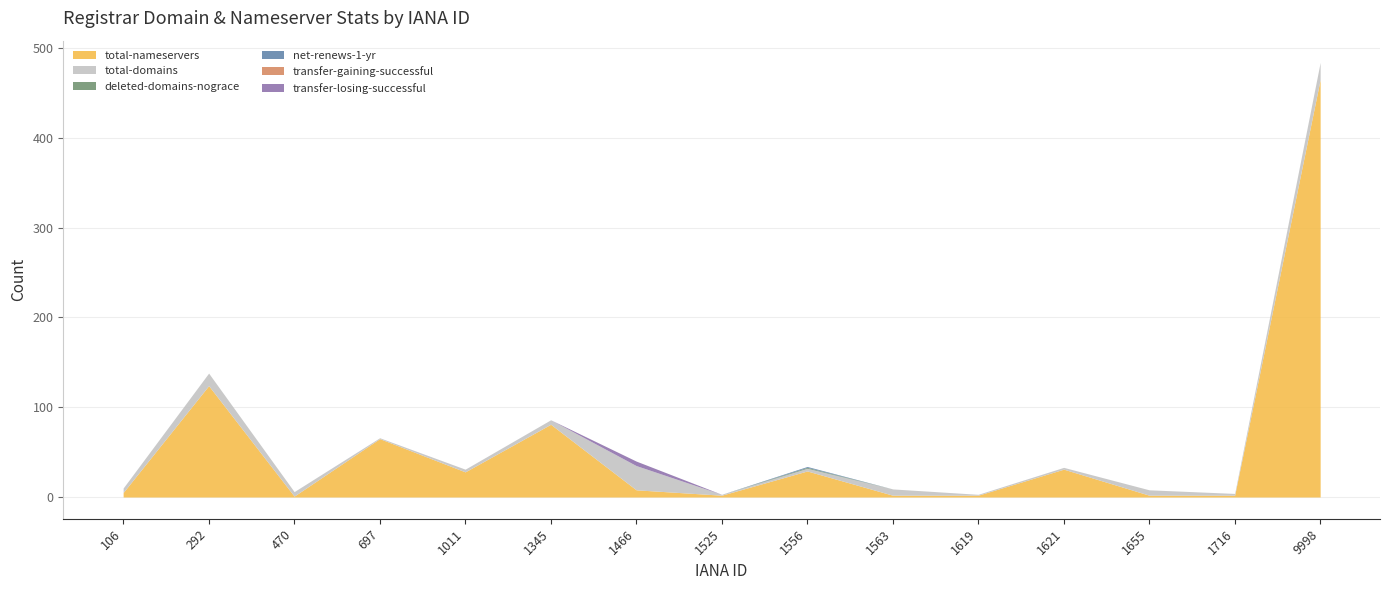

True or false: deleted-domains-nograce has a value of 0 at 697.

False